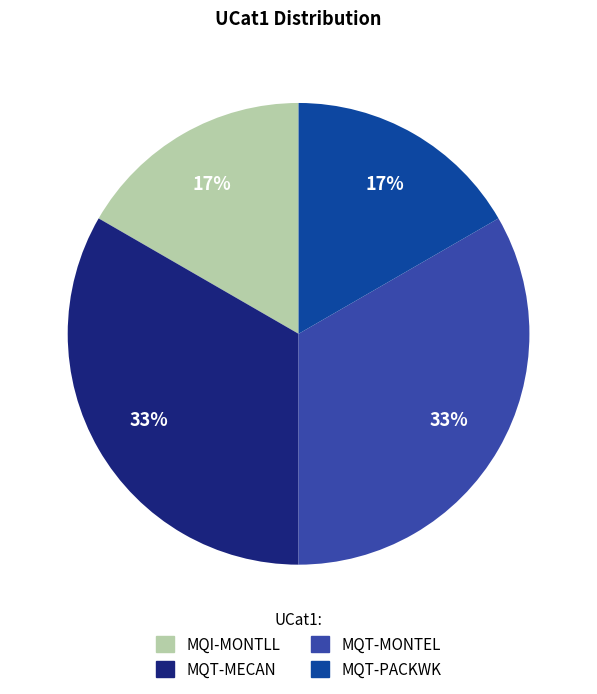

Count the number of slices in the pie.

4